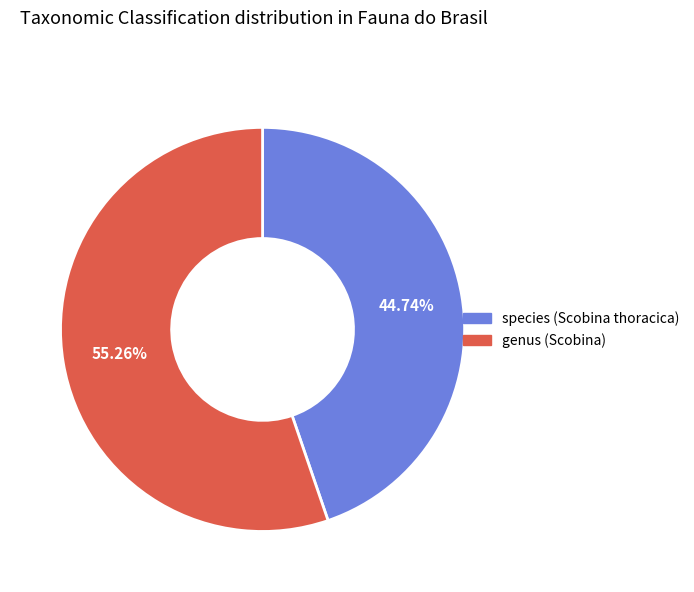

Is there any slice that represents more than half of the pie?

Yes